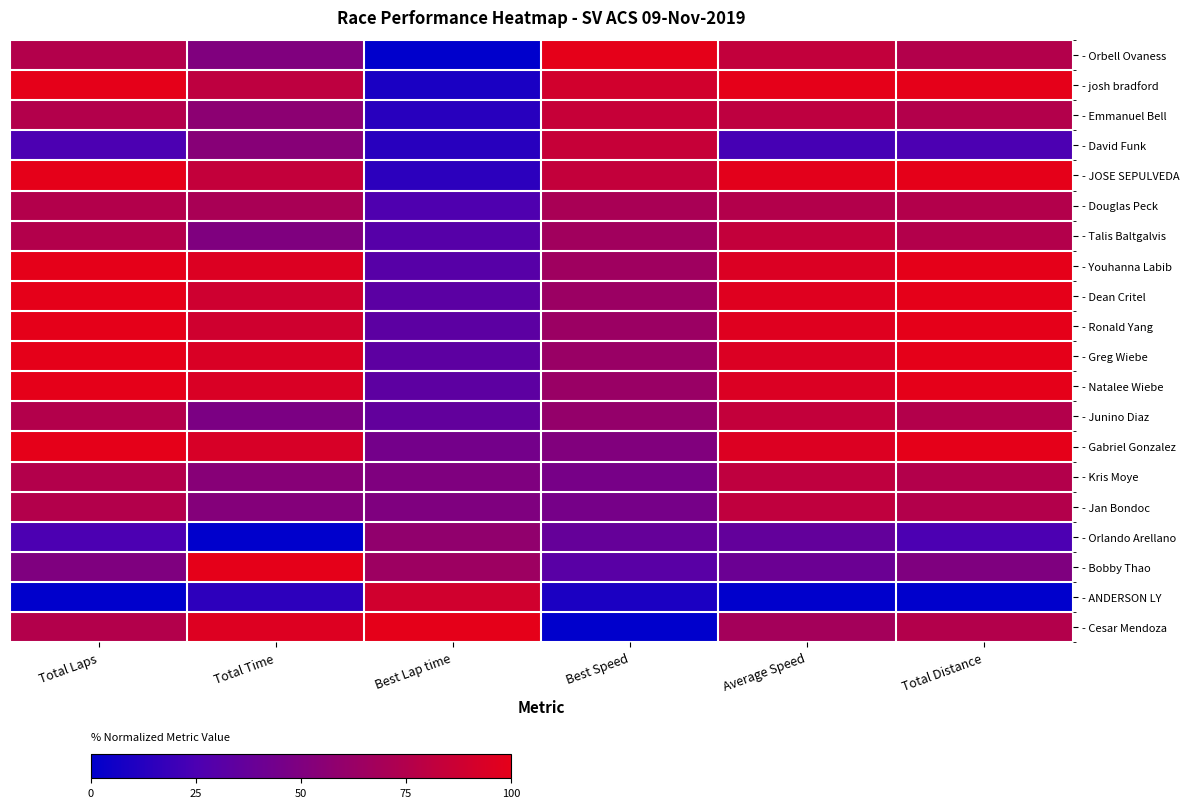

Reading right to left, list all the values displayed in this chart.

- Orbell Ovaness: Total Distance=0.8	Average Speed=0.8	Best Speed=1.0	Best Lap time=0.0	Total Time=0.5	Total Laps=0.8
- josh bradford: Total Distance=1.0	Average Speed=1.0	Best Speed=0.9	Best Lap time=0.1	Total Time=0.8	Total Laps=1.0
- Emmanuel Bell: Total Distance=0.8	Average Speed=0.8	Best Speed=0.8	Best Lap time=0.1	Total Time=0.6	Total Laps=0.8
- David Funk: Total Distance=0.3	Average Speed=0.2	Best Speed=0.8	Best Lap time=0.1	Total Time=0.5	Total Laps=0.2
- JOSE SEPULVEDA: Total Distance=1.0	Average Speed=1.0	Best Speed=0.8	Best Lap time=0.1	Total Time=0.8	Total Laps=1.0
- Douglas Peck: Total Distance=0.8	Average Speed=0.8	Best Speed=0.7	Best Lap time=0.3	Total Time=0.7	Total Laps=0.8
- Talis Baltgalvis: Total Distance=0.8	Average Speed=0.8	Best Speed=0.7	Best Lap time=0.3	Total Time=0.5	Total Laps=0.8
- Youhanna Labib: Total Distance=1.0	Average Speed=0.9	Best Speed=0.7	Best Lap time=0.3	Total Time=1.0	Total Laps=1.0
- Dean Critel: Total Distance=1.0	Average Speed=1.0	Best Speed=0.6	Best Lap time=0.3	Total Time=0.9	Total Laps=1.0
- Ronald Yang: Total Distance=1.0	Average Speed=1.0	Best Speed=0.6	Best Lap time=0.3	Total Time=0.9	Total Laps=1.0
- Greg Wiebe: Total Distance=1.0	Average Speed=1.0	Best Speed=0.6	Best Lap time=0.3	Total Time=0.9	Total Laps=1.0
- Natalee Wiebe: Total Distance=1.0	Average Speed=1.0	Best Speed=0.6	Best Lap time=0.3	Total Time=0.9	Total Laps=1.0
- Junino Diaz: Total Distance=0.8	Average Speed=0.8	Best Speed=0.6	Best Lap time=0.4	Total Time=0.5	Total Laps=0.8
- Gabriel Gonzalez: Total Distance=1.0	Average Speed=1.0	Best Speed=0.5	Best Lap time=0.4	Total Time=0.9	Total Laps=1.0
- Kris Moye: Total Distance=0.8	Average Speed=0.8	Best Speed=0.5	Best Lap time=0.5	Total Time=0.5	Total Laps=0.8
- Jan Bondoc: Total Distance=0.8	Average Speed=0.8	Best Speed=0.5	Best Lap time=0.5	Total Time=0.5	Total Laps=0.8
- Orlando Arellano: Total Distance=0.3	Average Speed=0.4	Best Speed=0.4	Best Lap time=0.6	Total Time=0.0	Total Laps=0.2
- Bobby Thao: Total Distance=0.5	Average Speed=0.4	Best Speed=0.3	Best Lap time=0.6	Total Time=1.0	Total Laps=0.5
- ANDERSON LY: Total Distance=0.0	Average Speed=0.0	Best Speed=0.1	Best Lap time=0.9	Total Time=0.1	Total Laps=0.0
- Cesar Mendoza: Total Distance=0.8	Average Speed=0.7	Best Speed=0.0	Best Lap time=1.0	Total Time=1.0	Total Laps=0.8